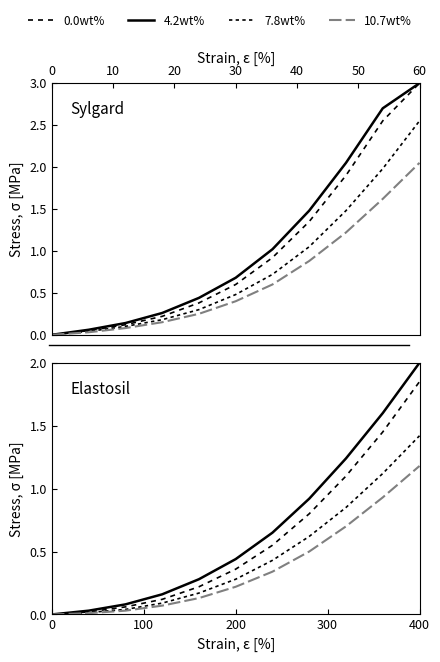

Is it true that 10.7wt% equals 0.9 at 7?

False